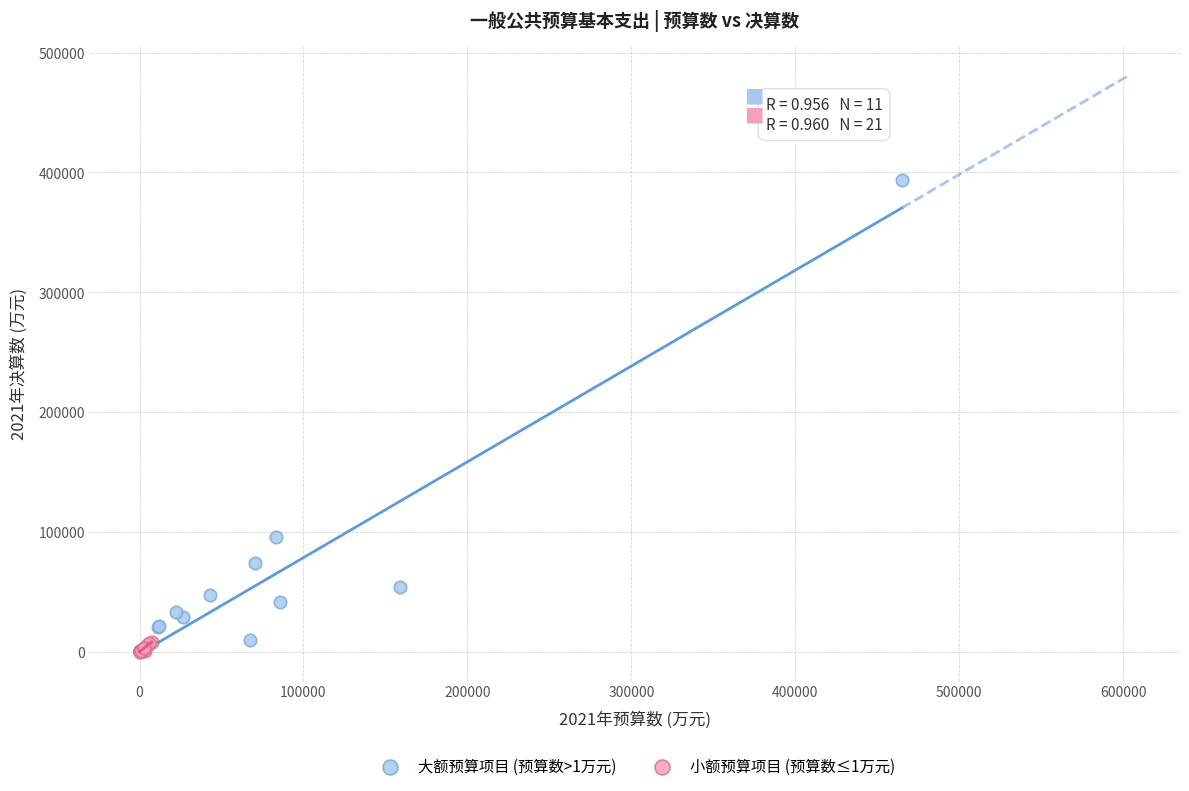

What are all the series names shown in the legend?

大额预算项目 (预算数>1万元), 小额预算项目 (预算数≤1万元)